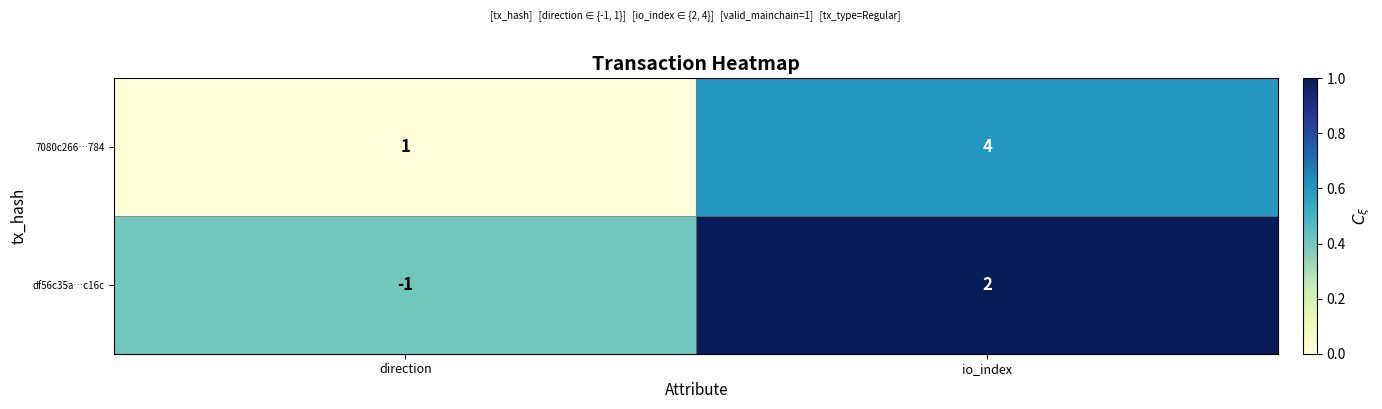

True or false: 7080c266…784 has a value of 1 at direction.

True